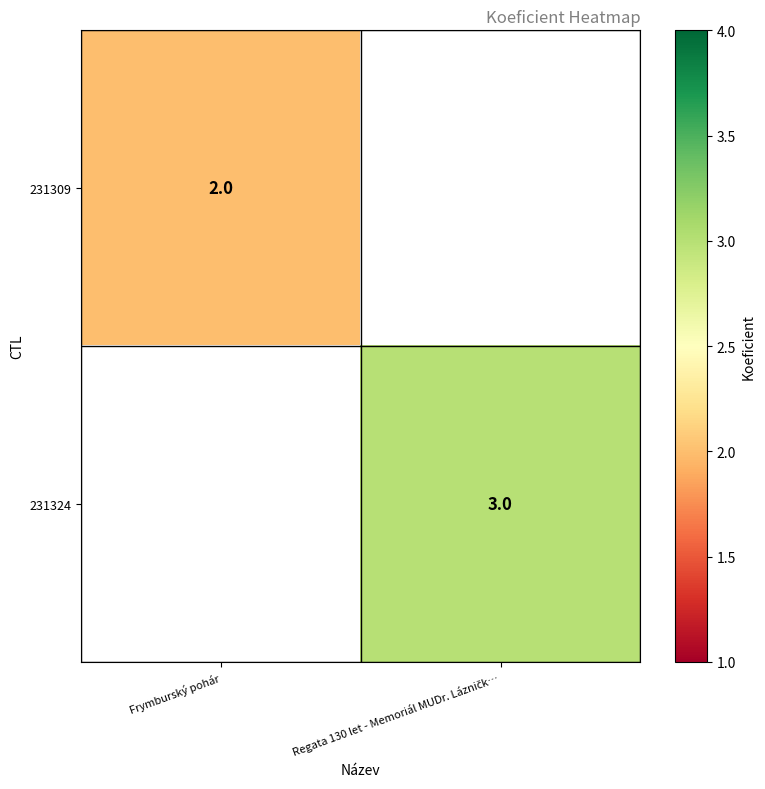

Which category has the lowest value in the 231309 series?

Frymburský pohár